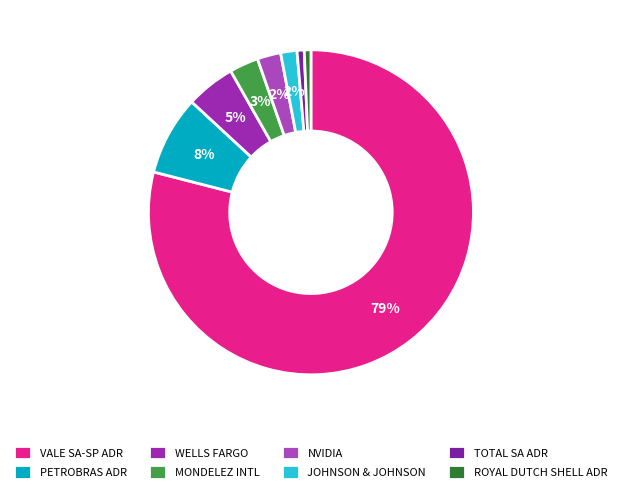

How many segments does this pie chart have?

8